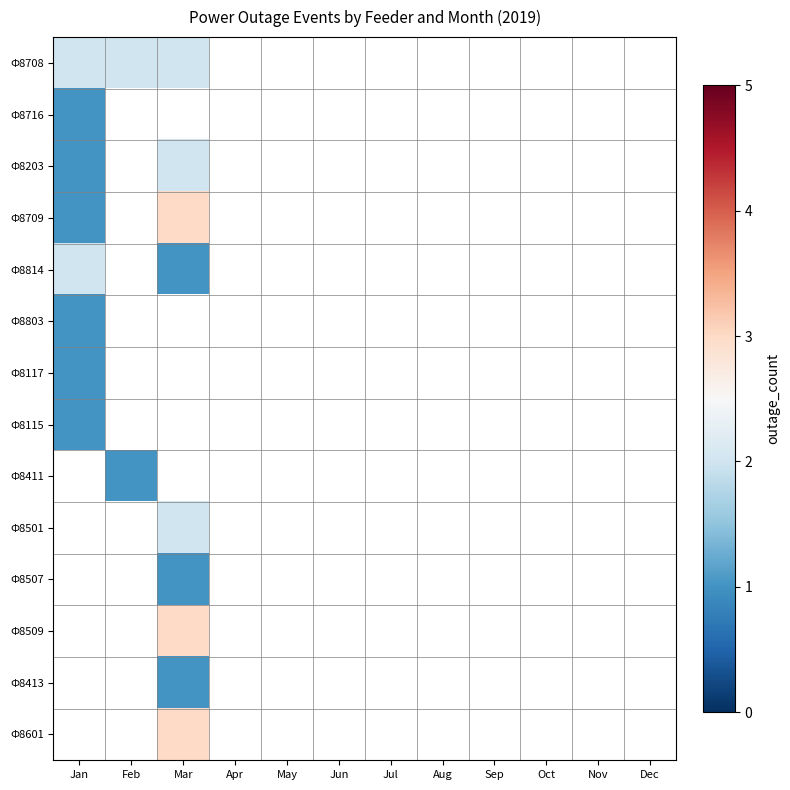

The value of Ф8413 at Mar is 1.0. True or false?

True